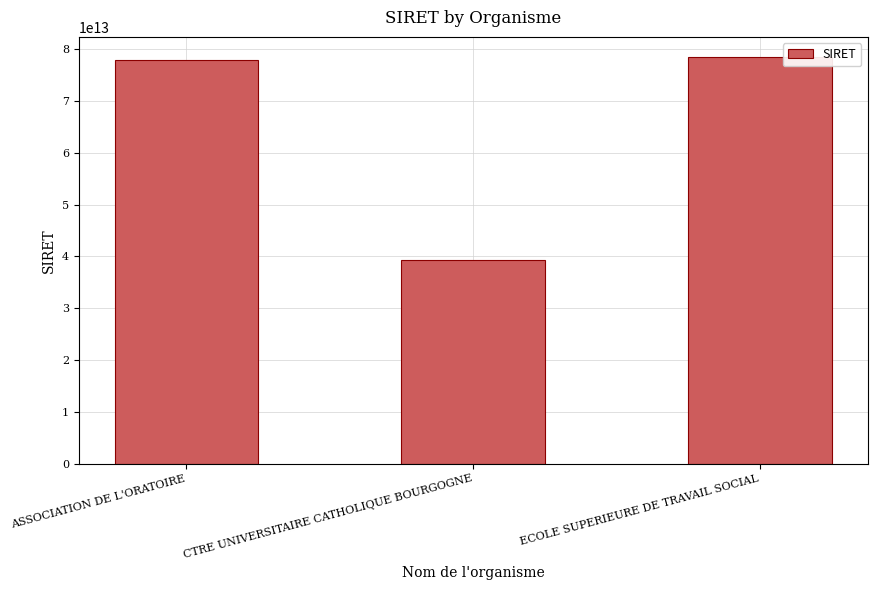

Which category has the lowest value across all series?

CTRE UNIVERSITAIRE CATHOLIQUE BOURGOGNE